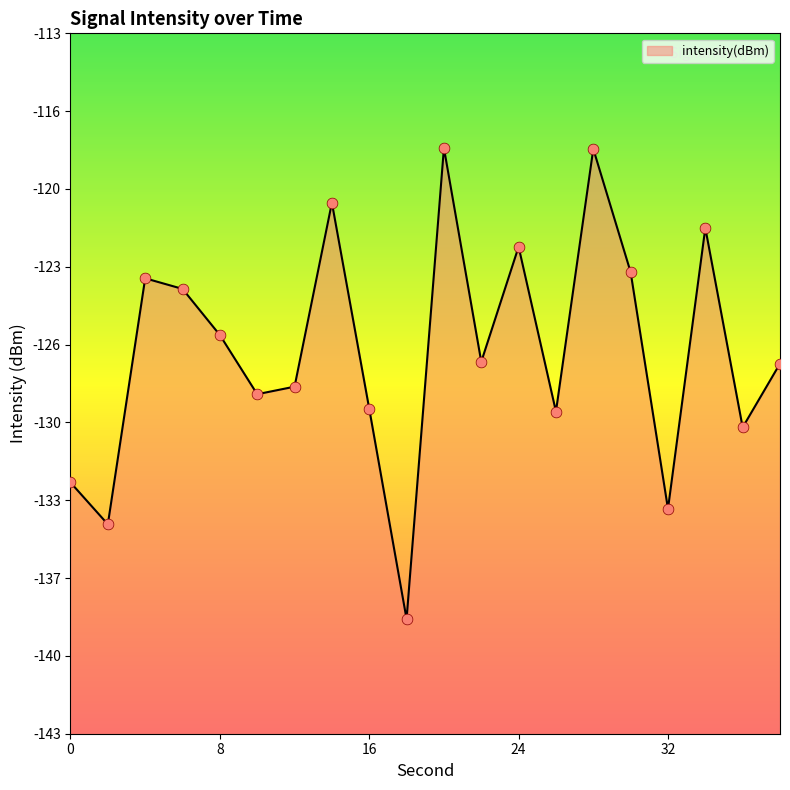

What is the change in value from 0 to 36?

+2.4